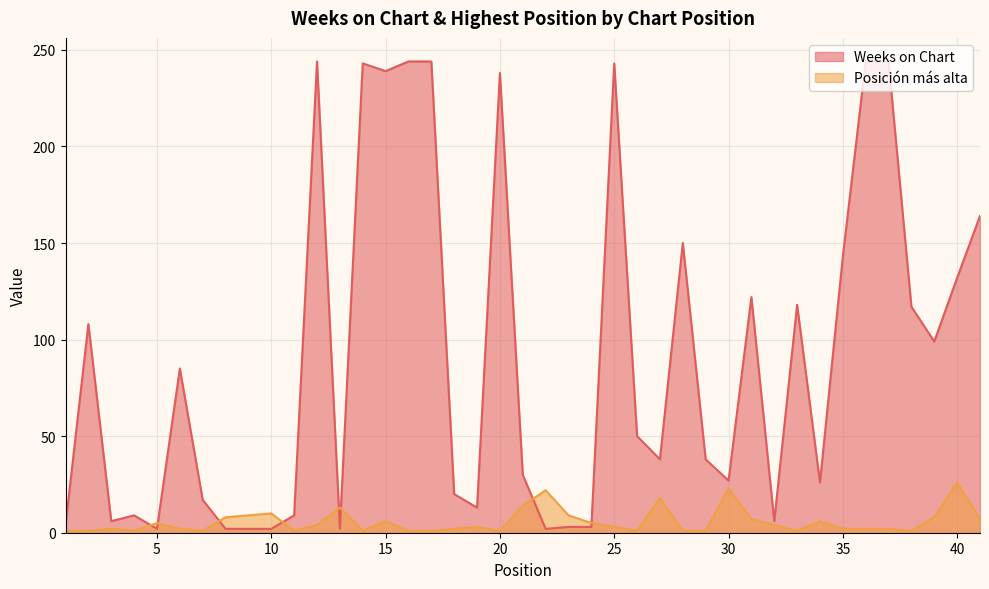

What is the minimum value for Weeks on Chart?

2